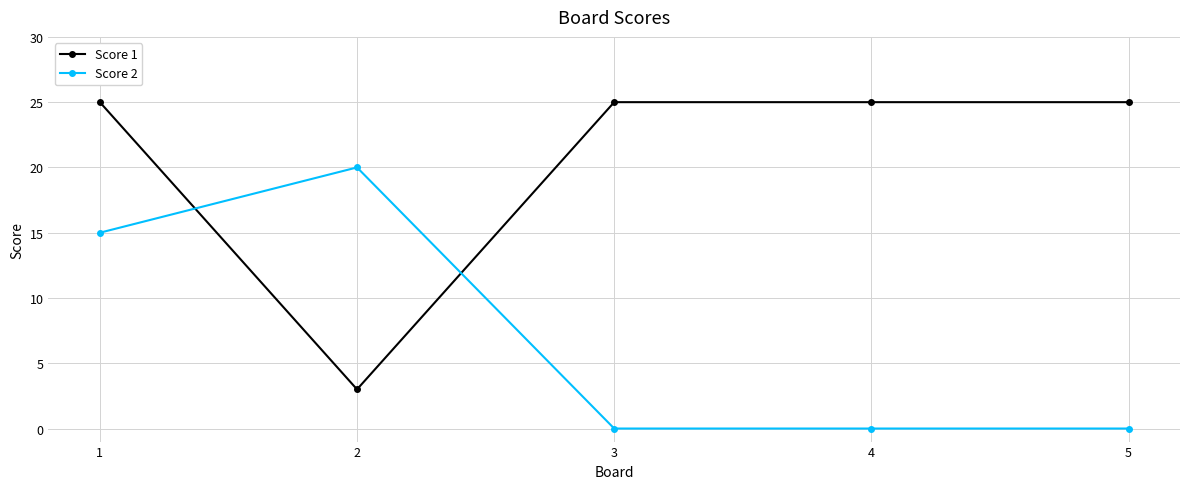

Reading right to left, transcribe all the data shown in this chart.

Score 1: 5=25	4=25	3=25	2=3	1=25
Score 2: 5=0	4=0	3=0	2=20	1=15